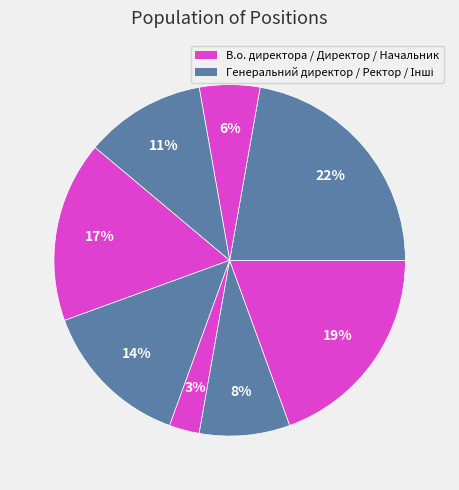

How many slices are in this pie chart?

8